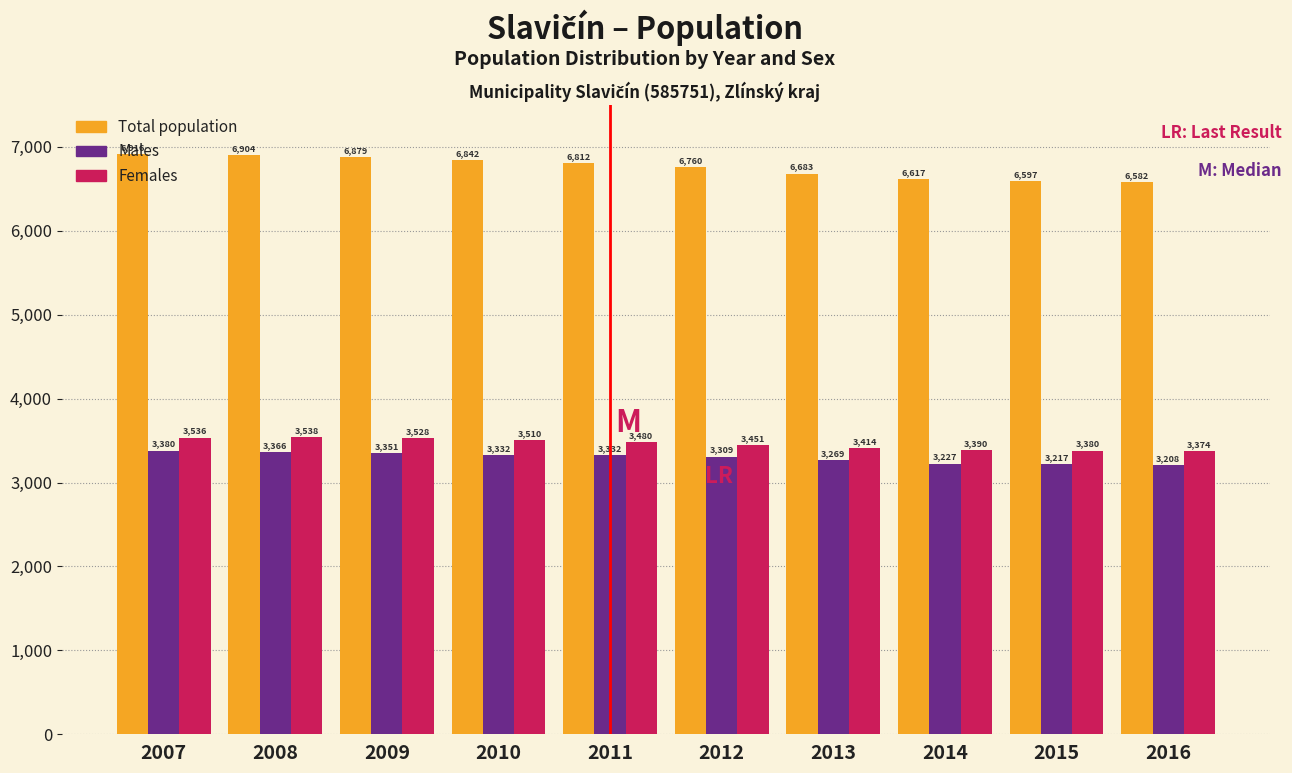

At 2009, list the series in order from largest to smallest.

Total population, Females, Males